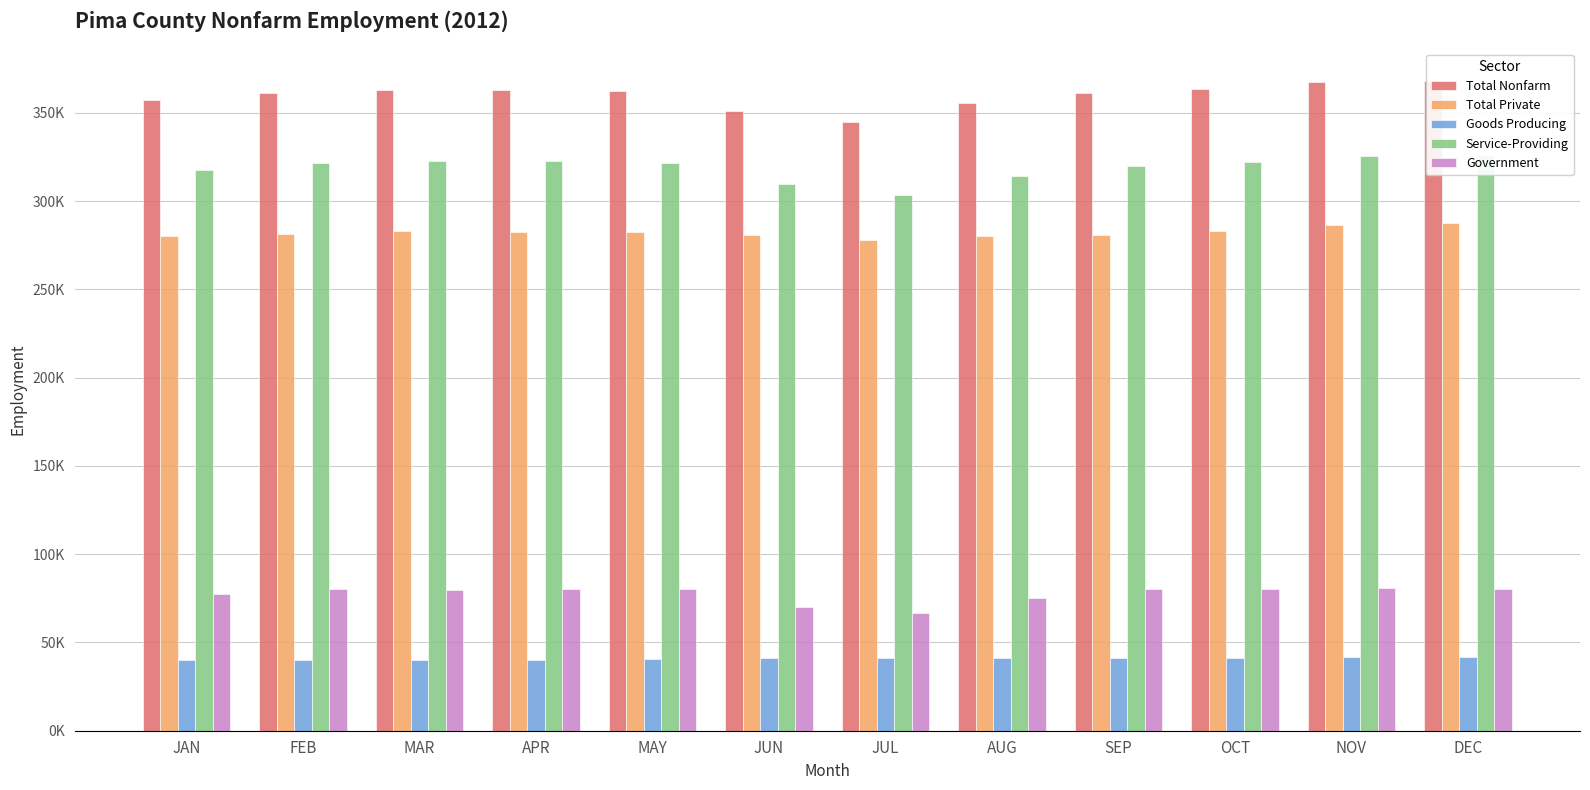

The Government series shows 77400 at JAN. True or false?

True